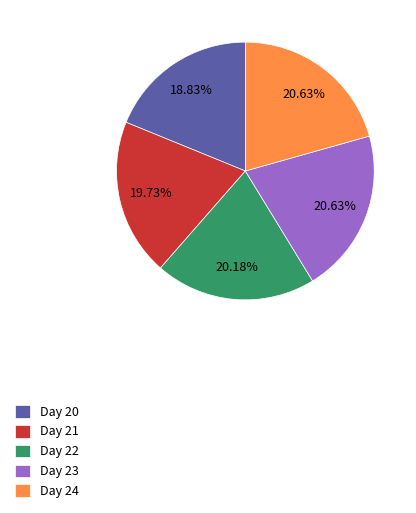

What is the ratio of the value at Day 23 to the value at Day 21?

1.0